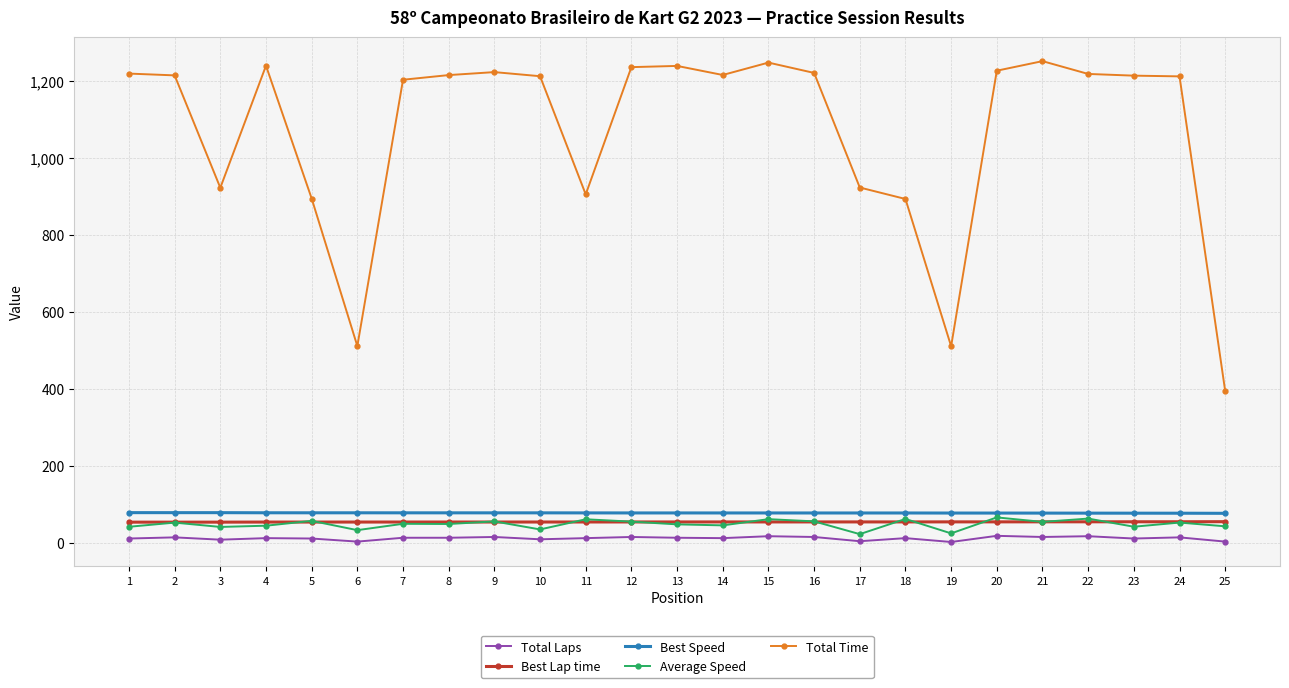

Which series has the widest spread of values?

Total Time